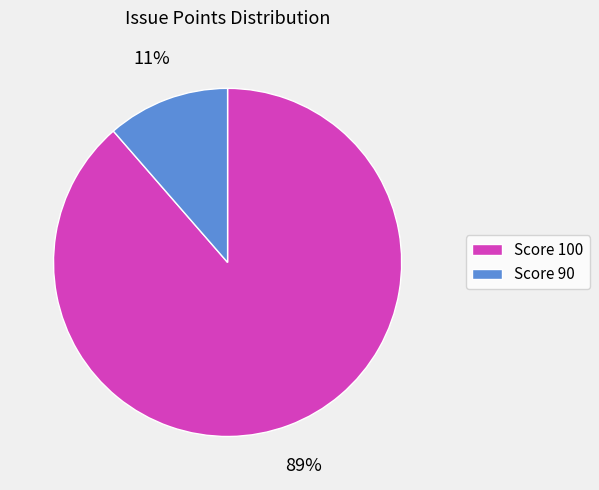

What percentage is the Score 90 slice, to the nearest percent?

11%